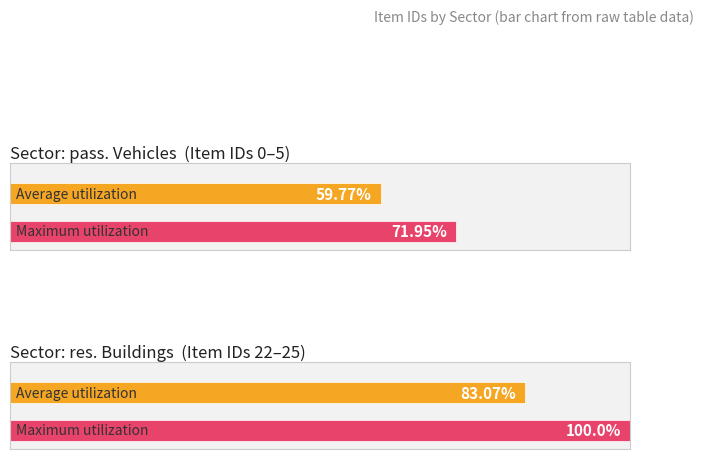

How many bars are there in total?

4